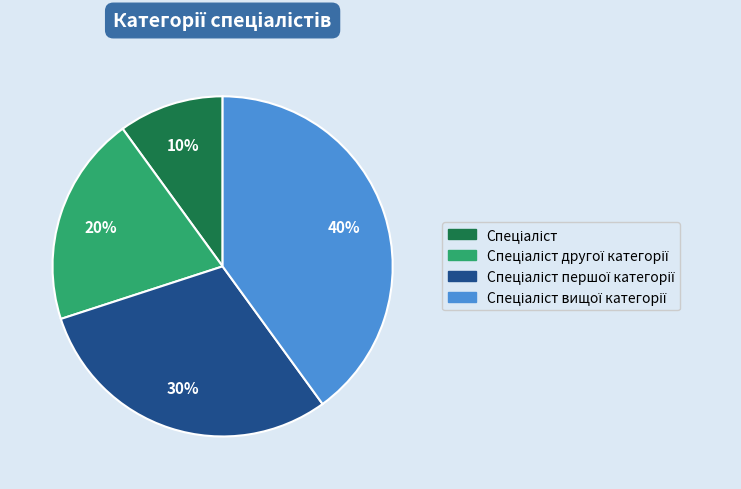

Does any single category account for the majority?

No